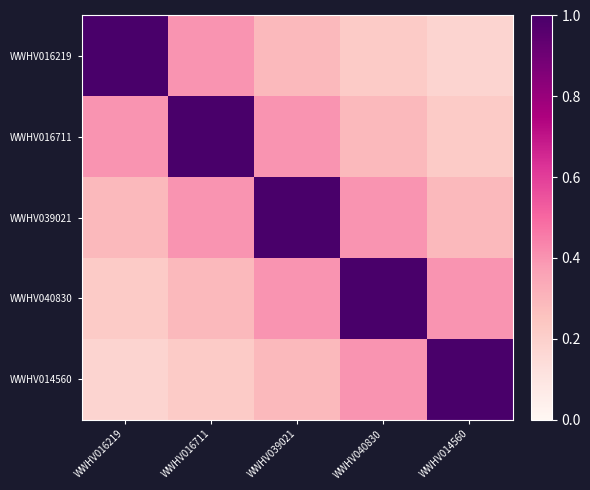

Reading right to left, what are all the values shown in this chart?

WWHV016219: WWHV014560=0.2	WWHV040830=0.2	WWHV039021=0.3	WWHV016711=0.4	WWHV016219=1.0
WWHV016711: WWHV014560=0.2	WWHV040830=0.3	WWHV039021=0.4	WWHV016711=1.0	WWHV016219=0.4
WWHV039021: WWHV014560=0.3	WWHV040830=0.4	WWHV039021=1.0	WWHV016711=0.4	WWHV016219=0.3
WWHV040830: WWHV014560=0.4	WWHV040830=1.0	WWHV039021=0.4	WWHV016711=0.3	WWHV016219=0.2
WWHV014560: WWHV014560=1.0	WWHV040830=0.4	WWHV039021=0.3	WWHV016711=0.2	WWHV016219=0.2